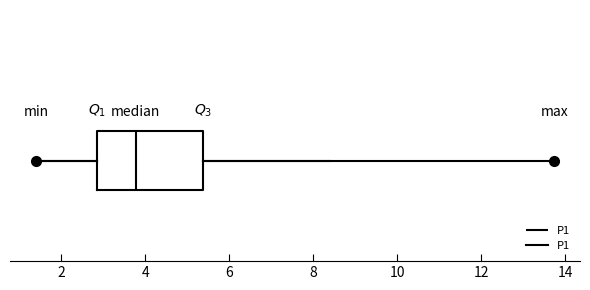

Where does the median line of the box sit on the x-axis? The values are not printed on the chart, so give them approximately, as read against the axis.

3.8